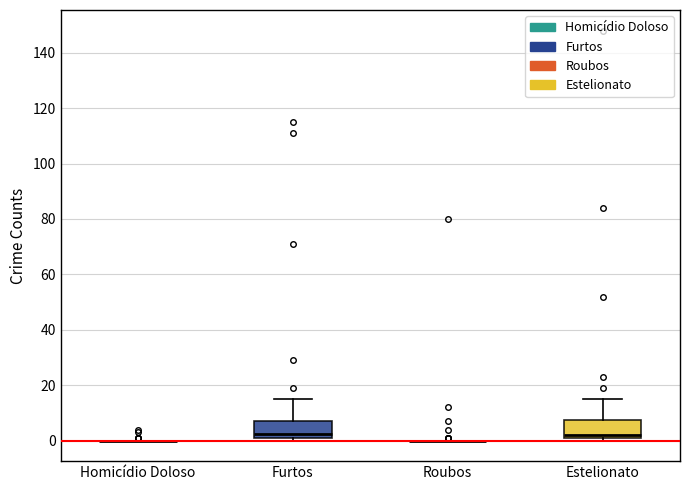

Where is the lower edge of the box for Estelionato on the y-axis? The values are not printed on the chart, so give them approximately, as read against the axis.

2